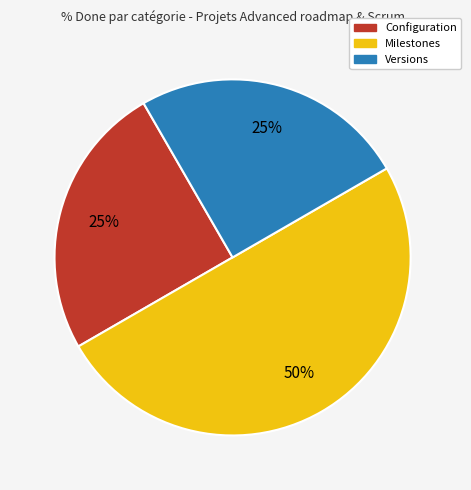

To the nearest percent, what is the average slice percentage?

33%